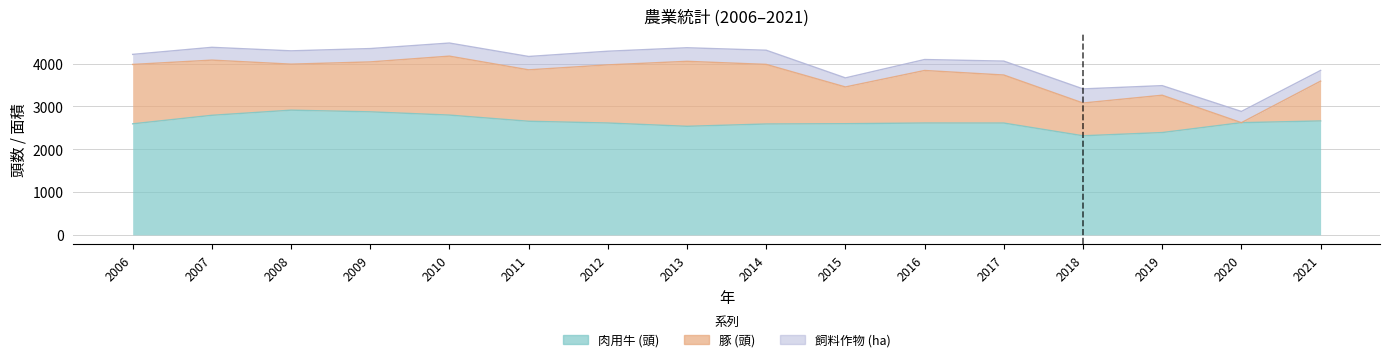

What is the sum of all 肉用牛 (頭) values?

42158